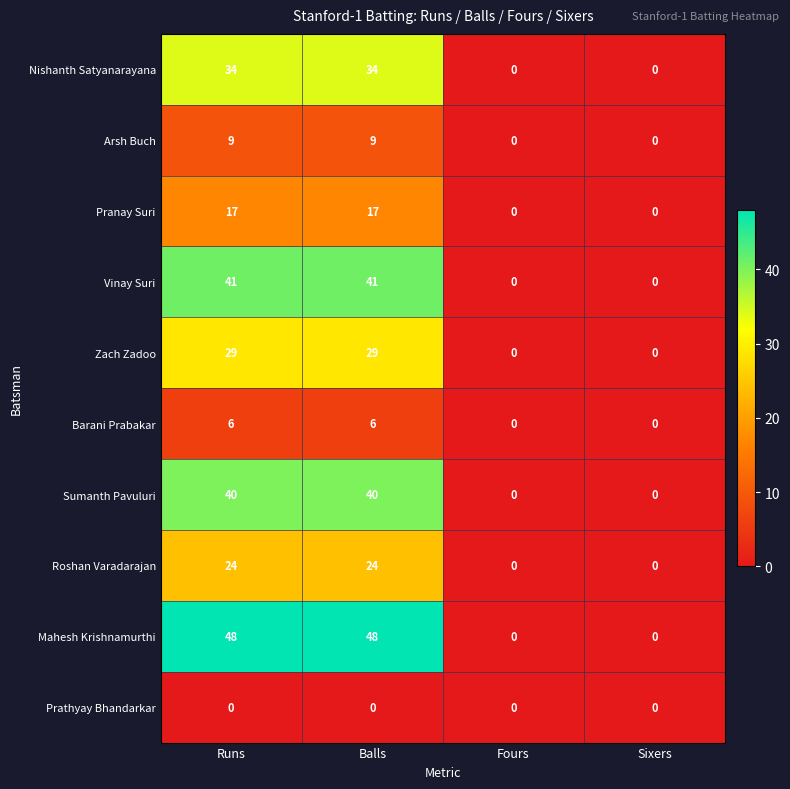

The Zach Zadoo series shows 29 at Balls. True or false?

True